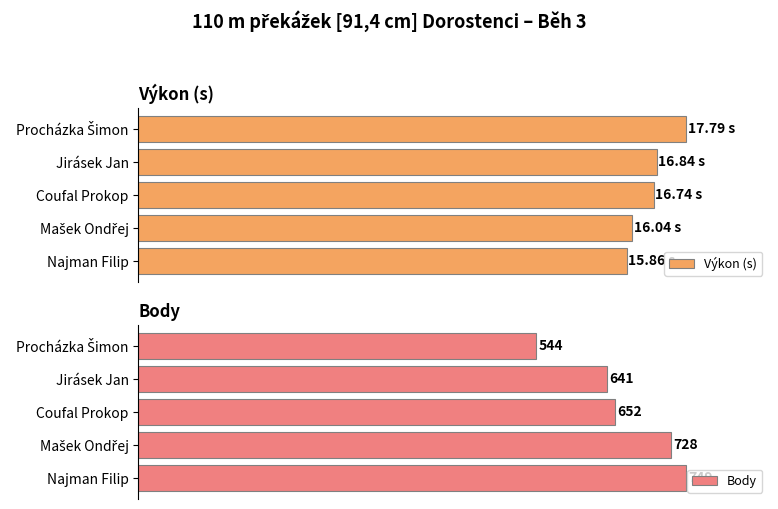

How many categories are shown in the chart?

5